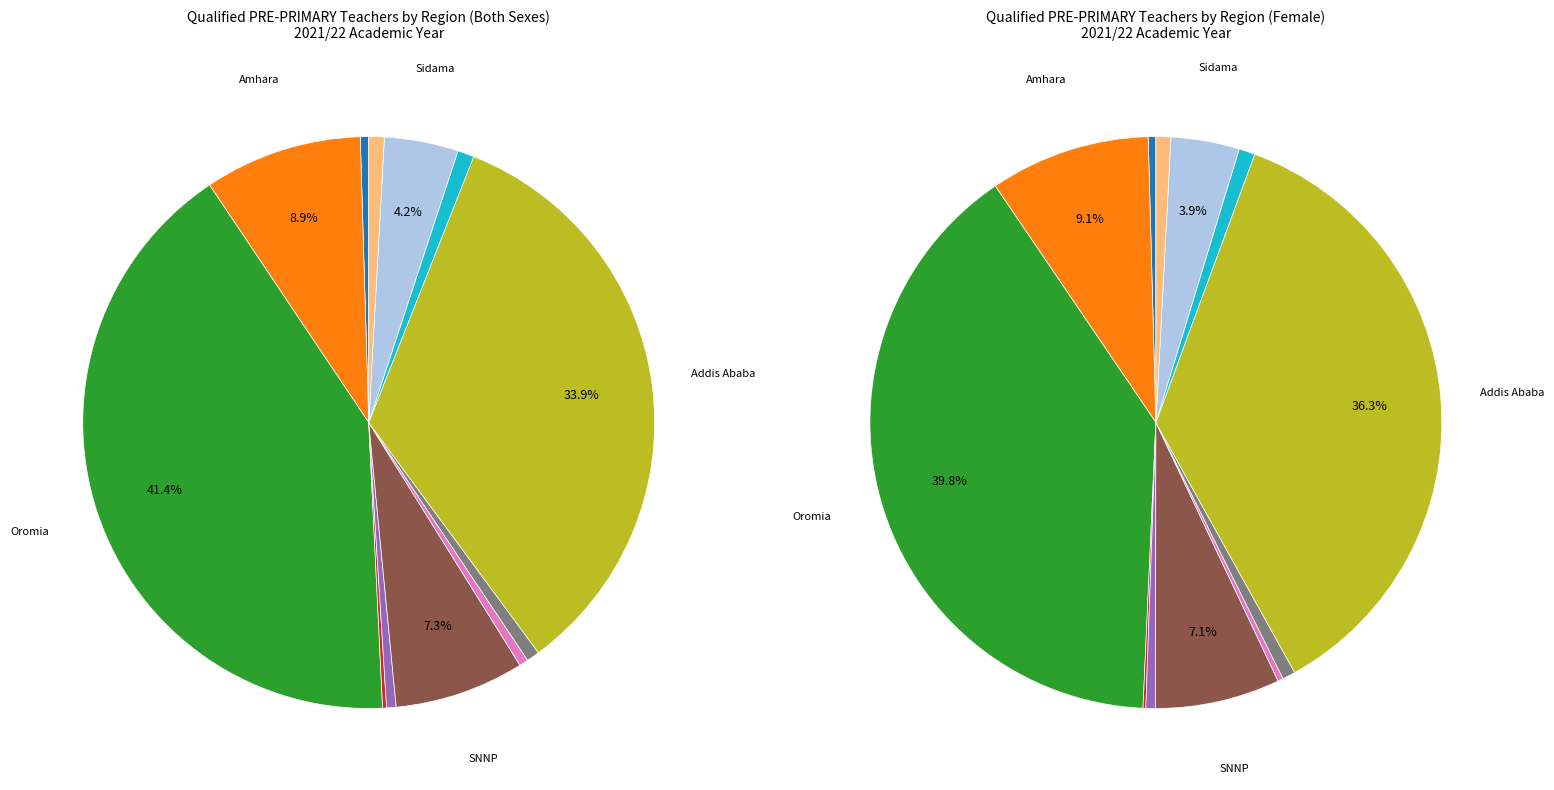

The Dire Dawa slice represents 14% of the pie. True or false?

False